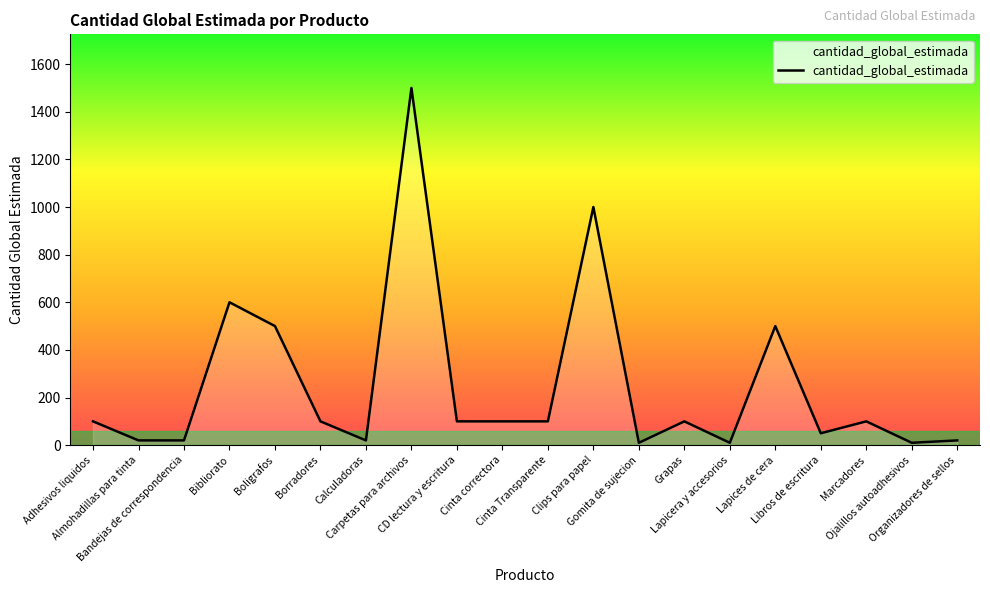

What is the maximum value shown in the chart?

1500